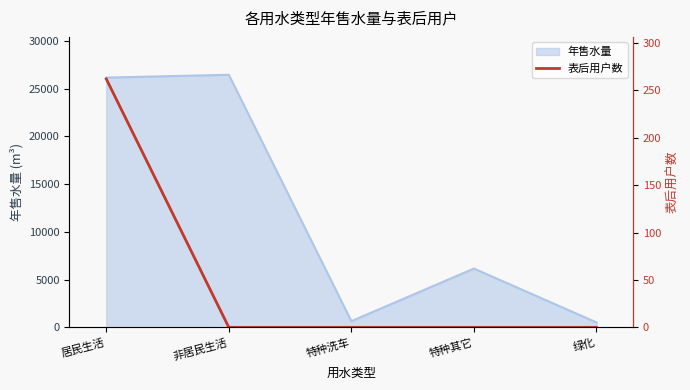

The chart shows a value of 0 at 非居民生活. True or false?

True